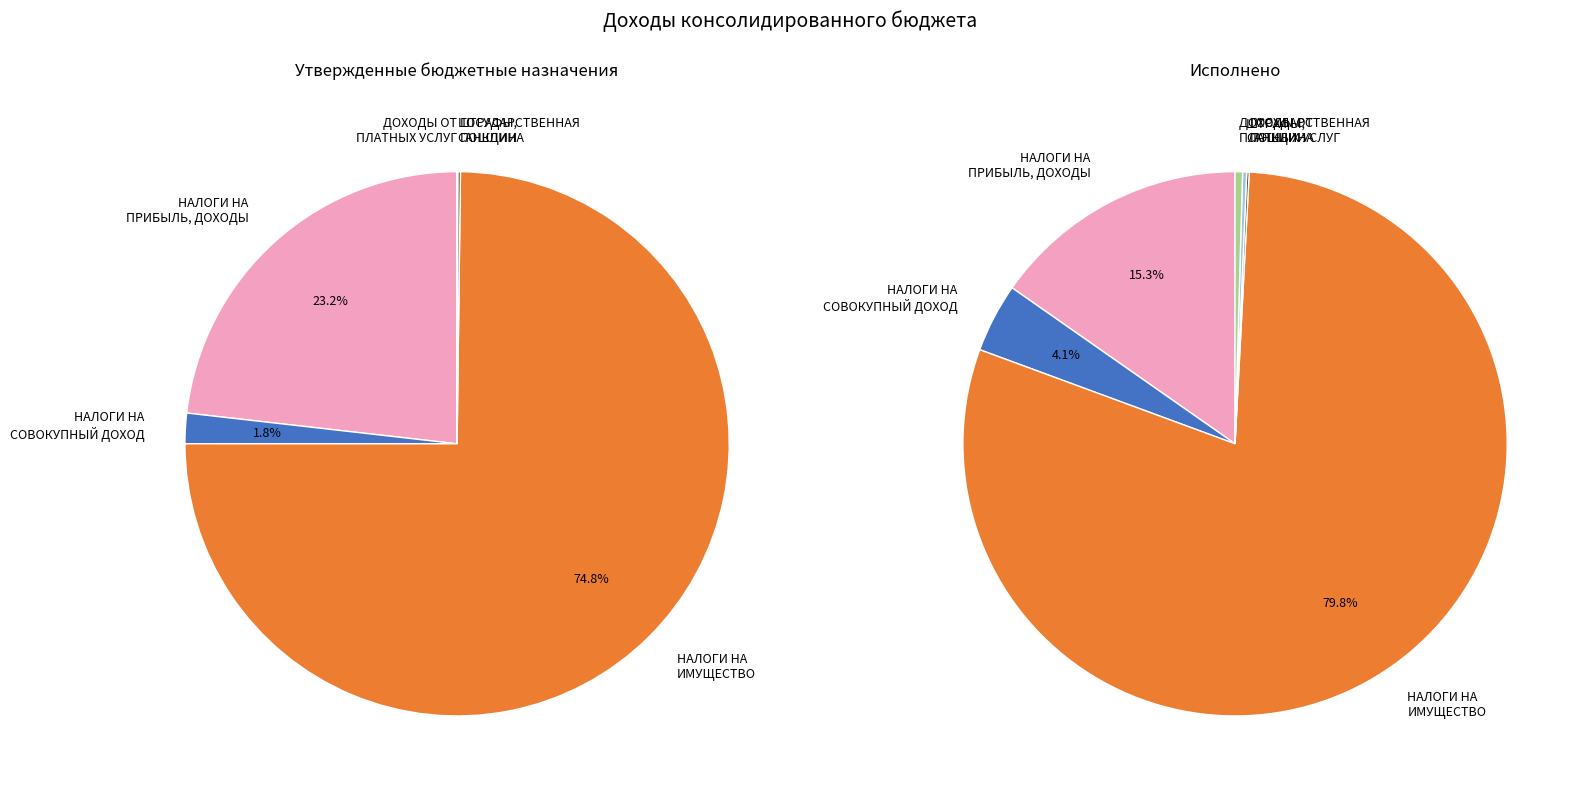

What percentage is NOT represented by ГОСУДАРСТВЕННАЯ ПОШЛИНА?

99.9%